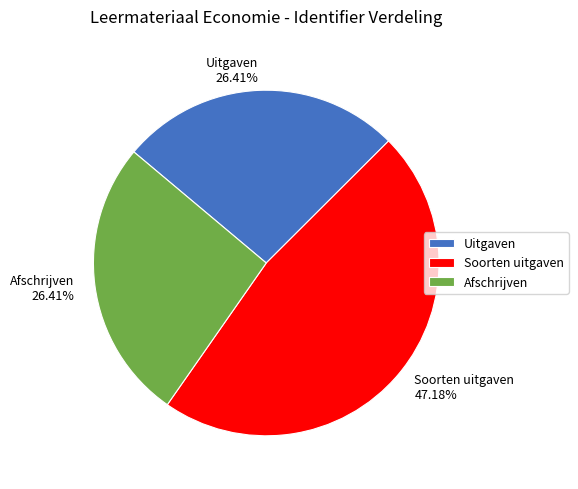

True or false: Afschrijven accounts for 26% of the total.

True